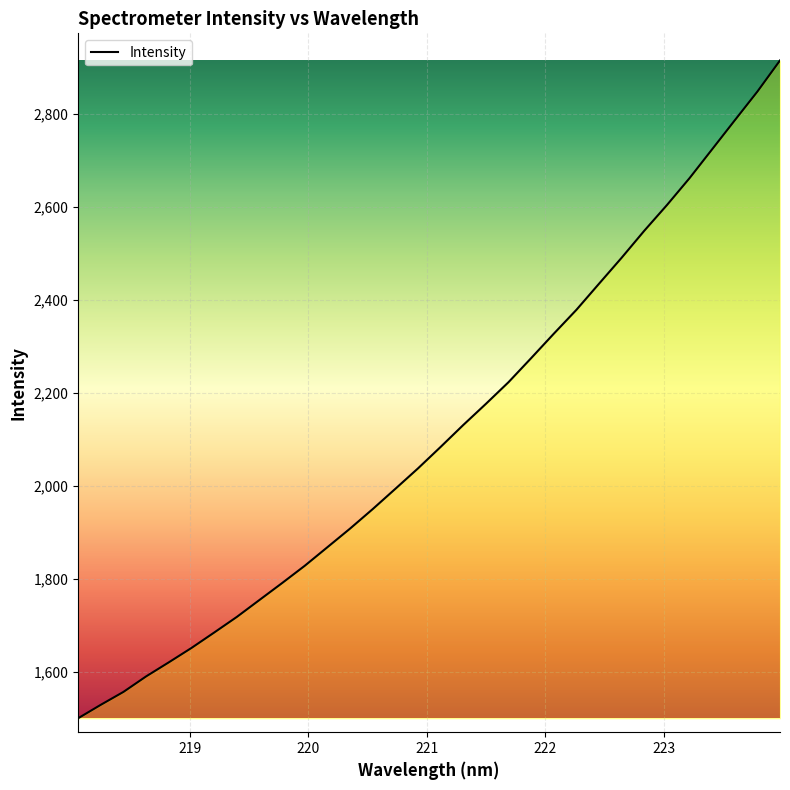

What is the difference between the maximum and minimum values?

1414.4